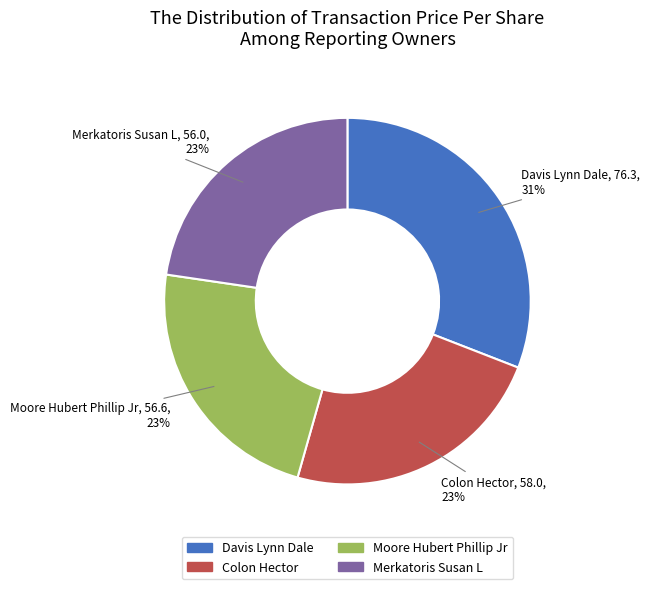

To the nearest percent, what percentage of the pie is Moore Hubert Phillip Jr?

23%